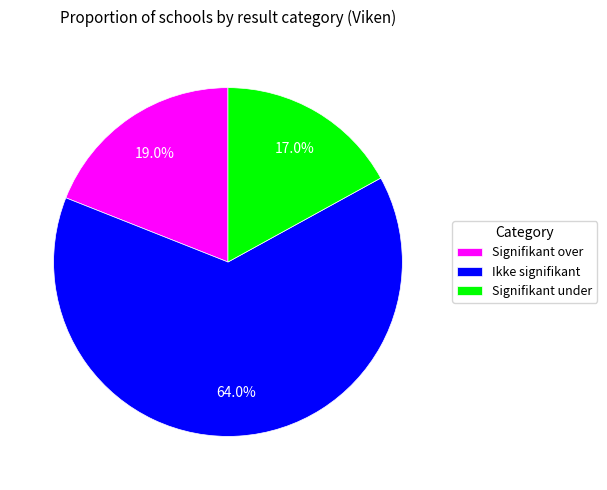

The Signifikant under slice represents 25% of the pie. True or false?

False